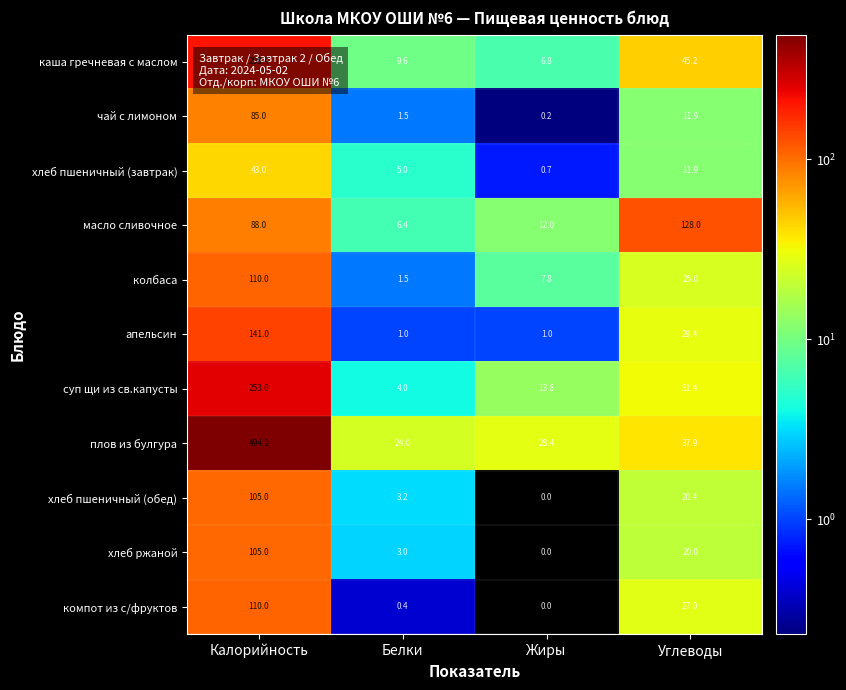

What is the greatest value displayed?

494.2